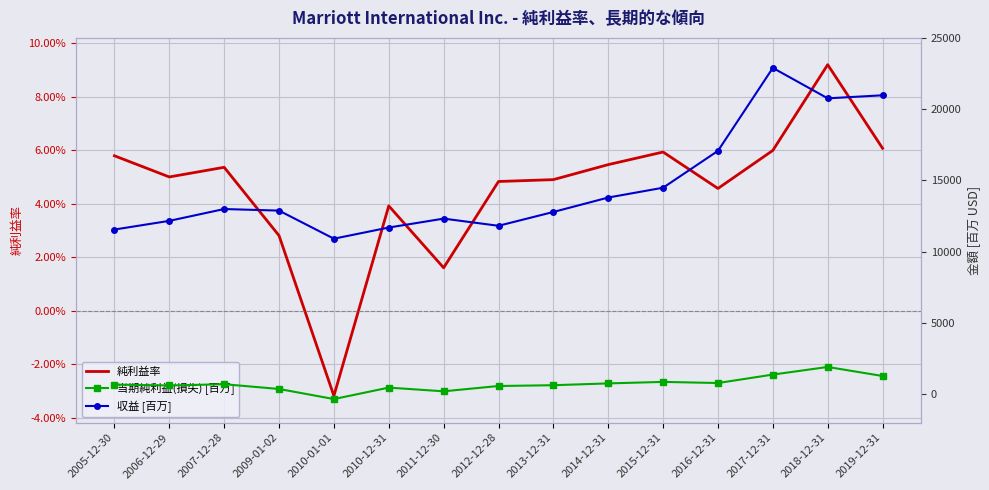

How many 純利益率 values are between 0 and 1?

14